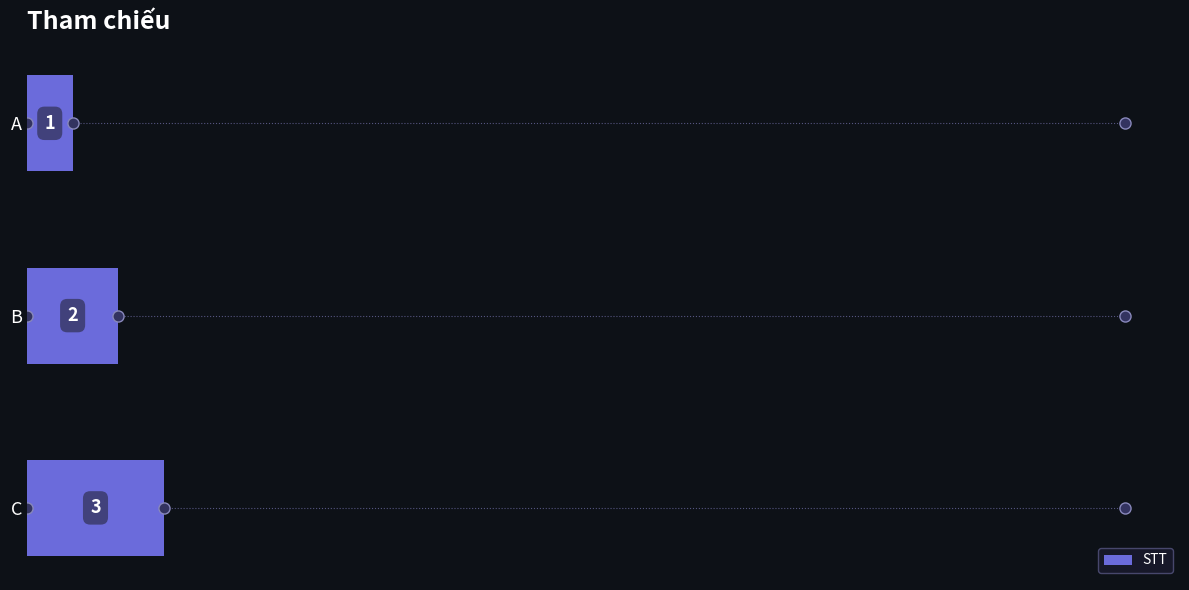

Rank the categories by value from lowest to highest.

A, B, C